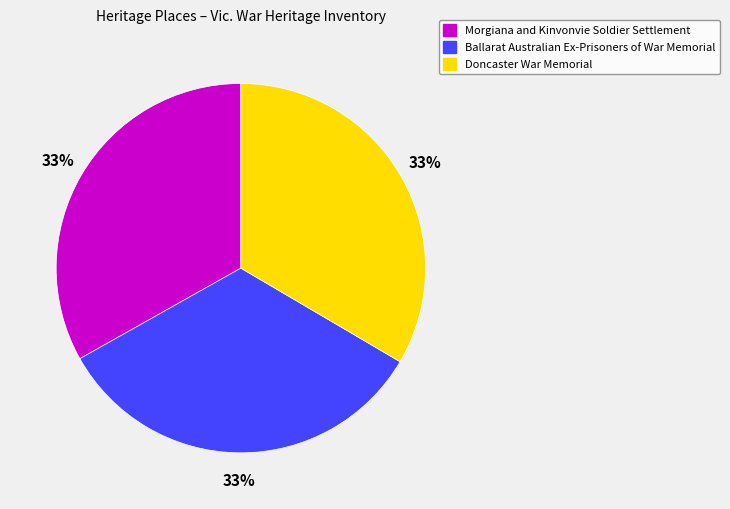

Approximately how many times larger is the value at Morgiana and Kinvonvie Soldier Settlement compared to Doncaster War Memorial?

1.0